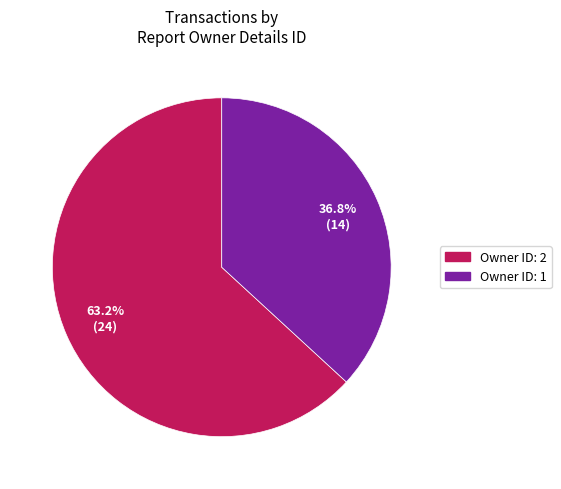

Which category has the smallest portion of the pie?

Owner ID: 1